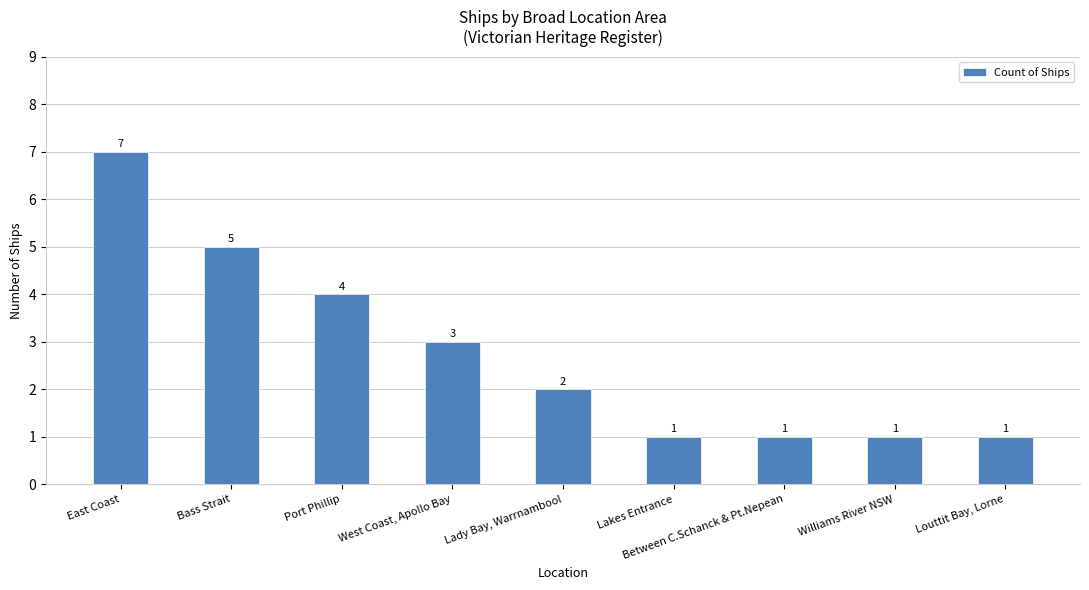

What is the change in value from West Coast, Apollo Bay to Lakes Entrance?

-2